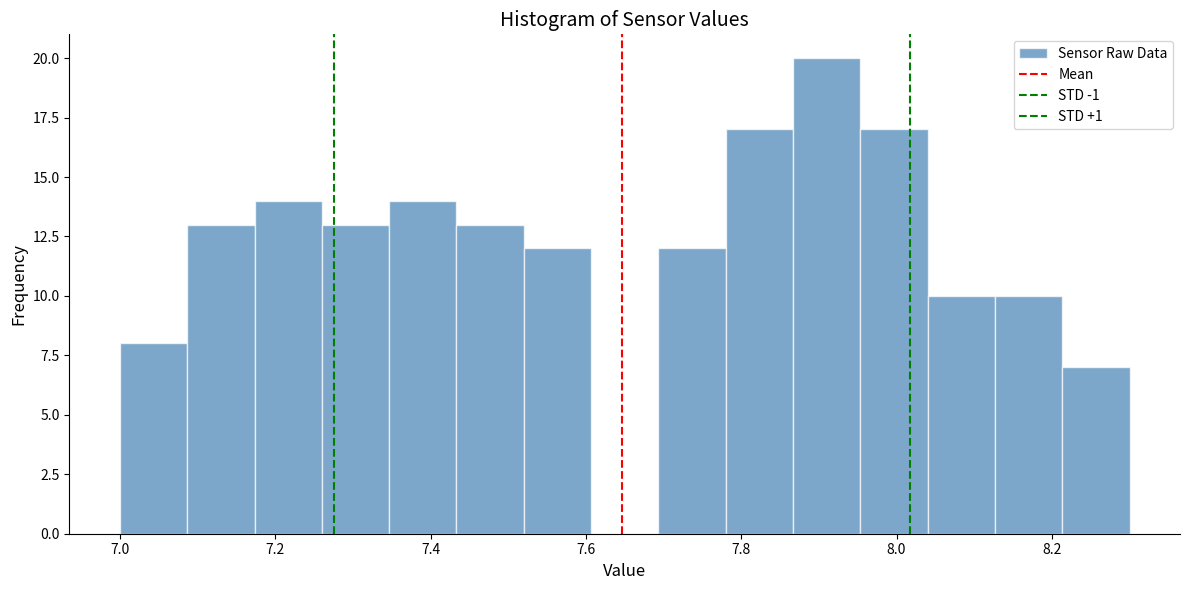

How tall is the bar that spans 7.26 to 7.34 on the x-axis? Neither the bar edges nor the heights are printed on the chart, so give them approximately, as read against the axes.

13